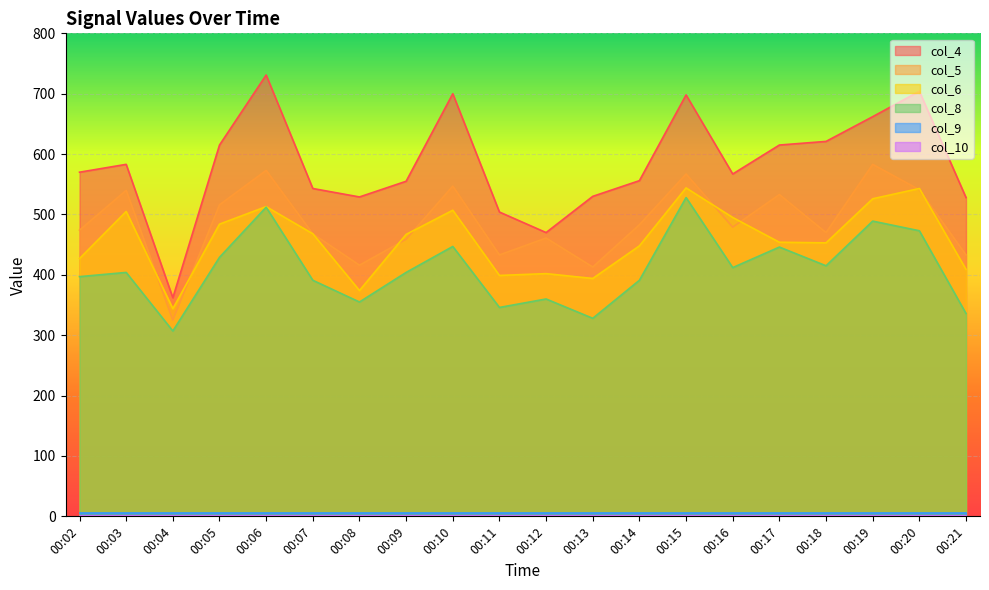

Does the chart display data point markers on the line(s)?

No